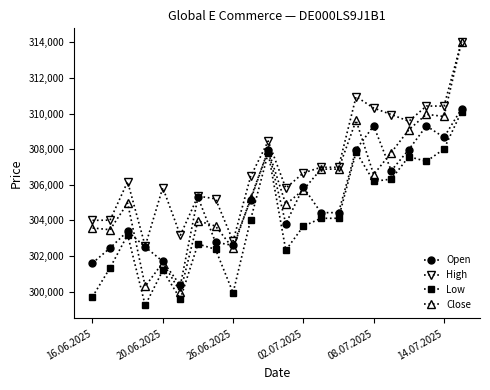

True or false: Low has more than 1 interior local peaks.

True